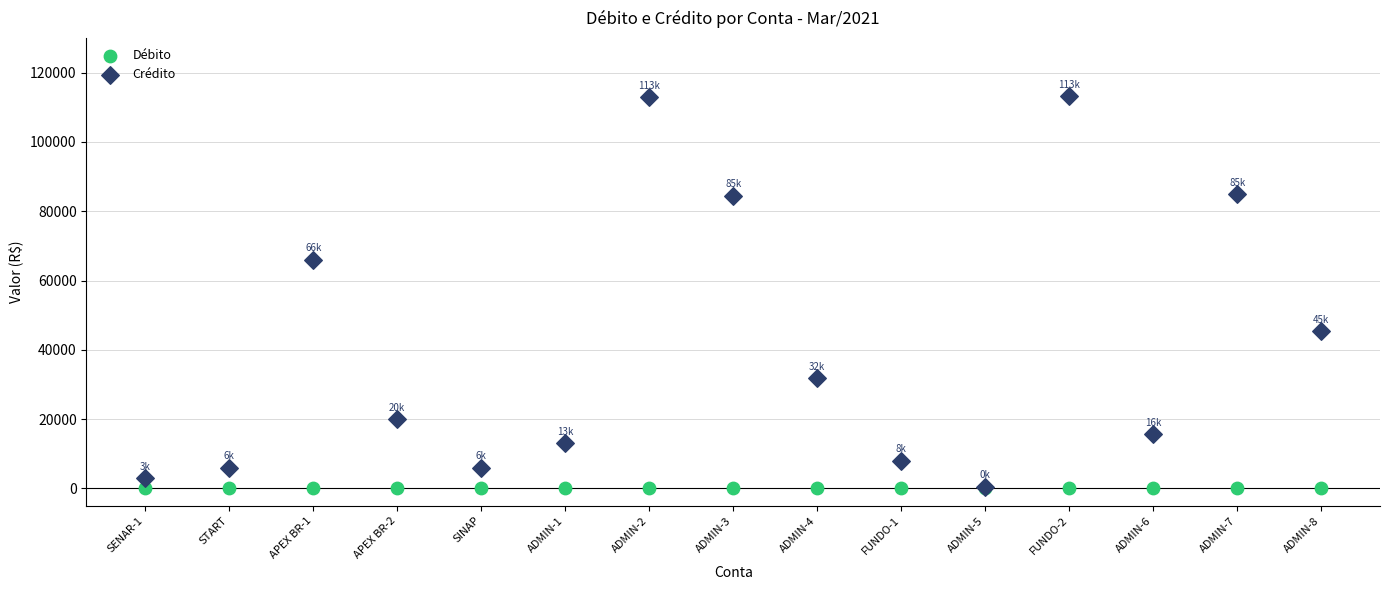

Across all series, what Y value is closest to 56597?

65973.6